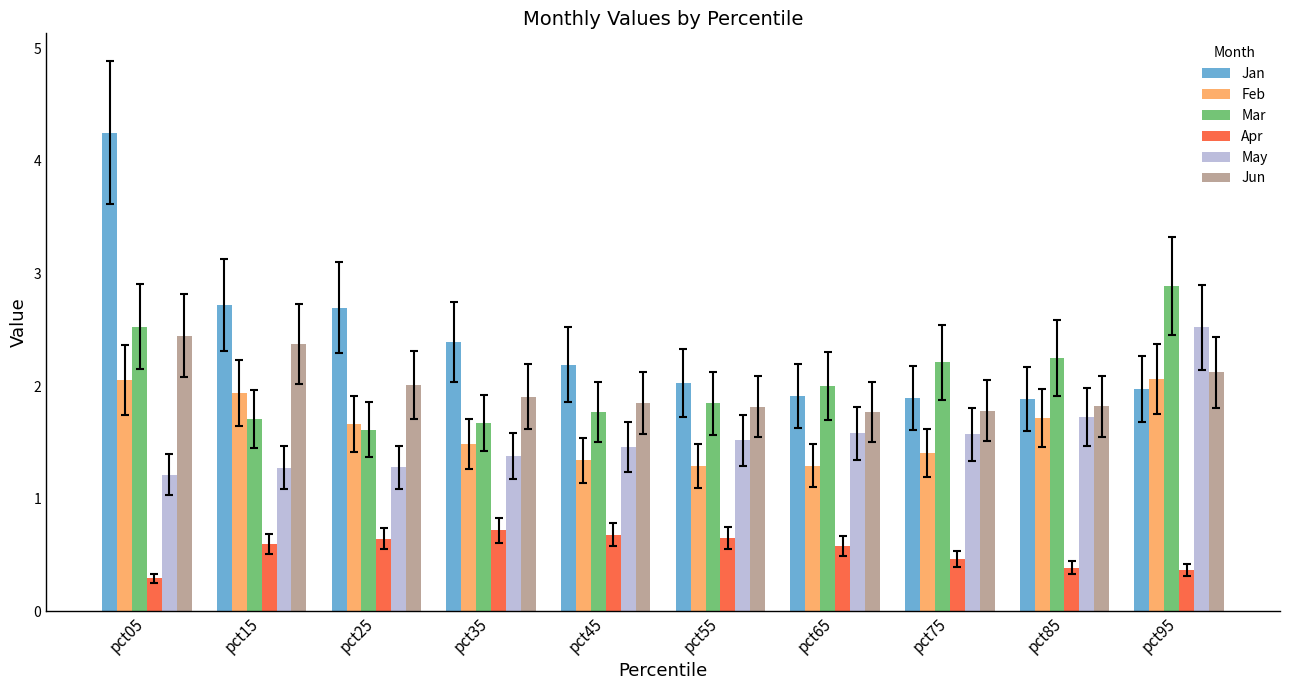

Does the chart contain stacked bars?

No